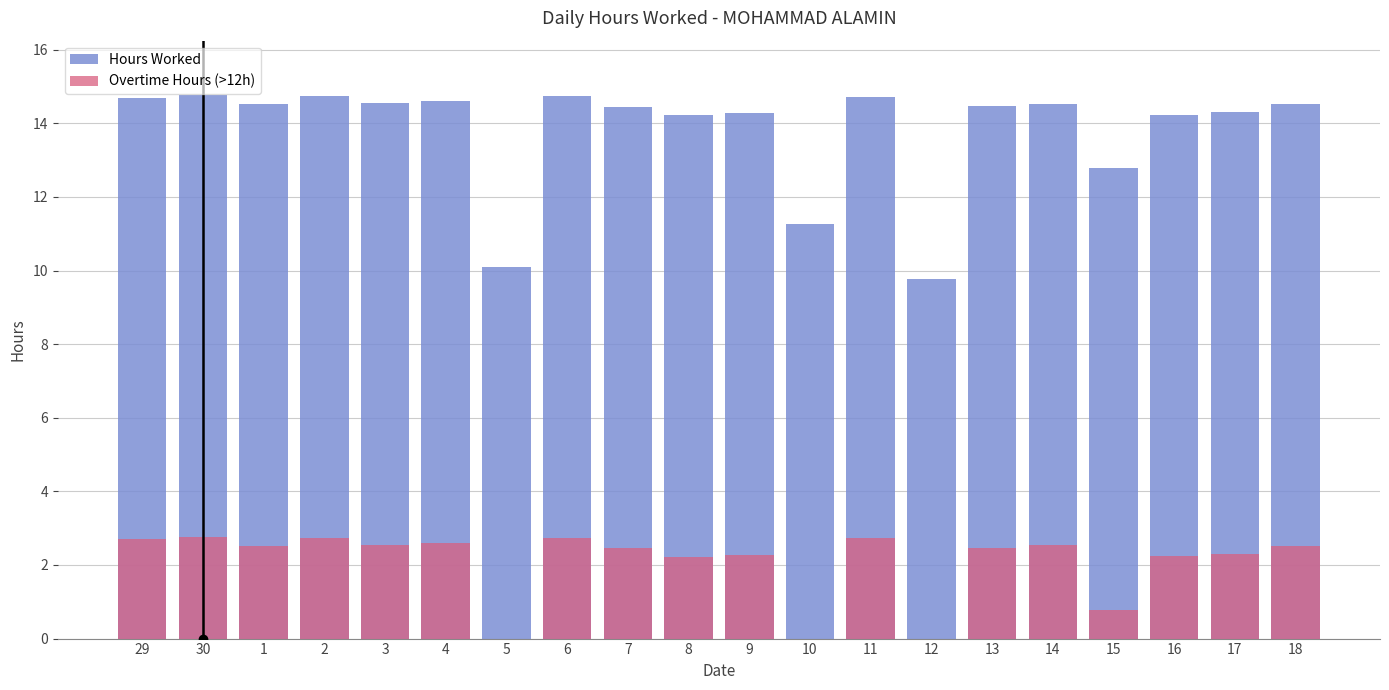

What is the greatest value displayed?

14.8